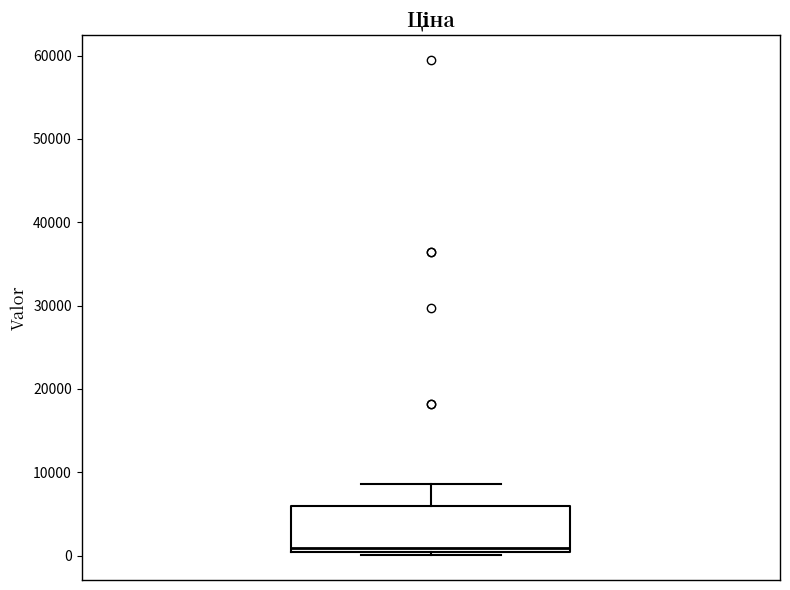

Read this box plot against the y-axis: the position of the median line, the range covered by the box, and the ends of both whiskers. The values are not printed on the chart, so give them approximately, as read against the axis.

median 1000, box 0 to 6000, whiskers 0 (just below the box's lower edge) to 9000